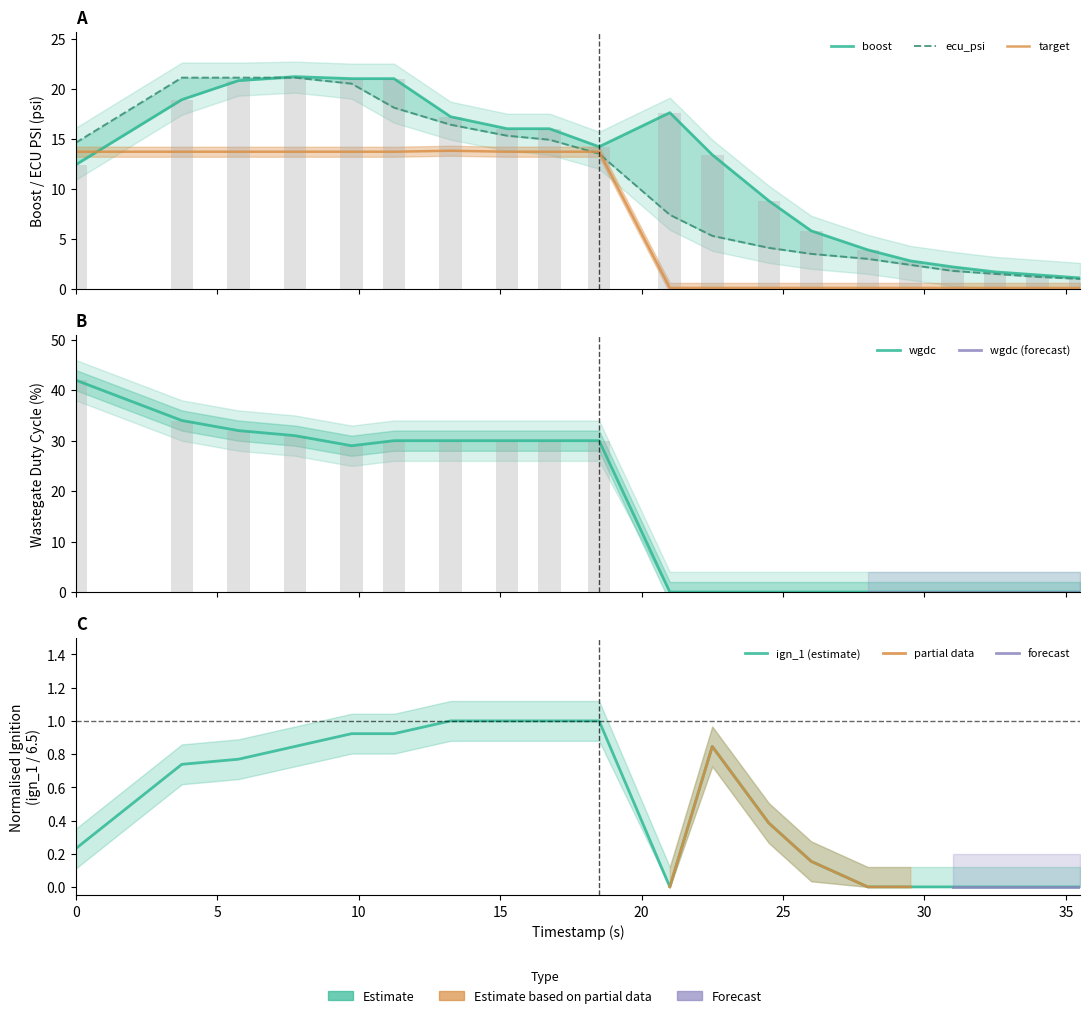

True or false: ign_1 has a value of 1.0 at 16.75.

True